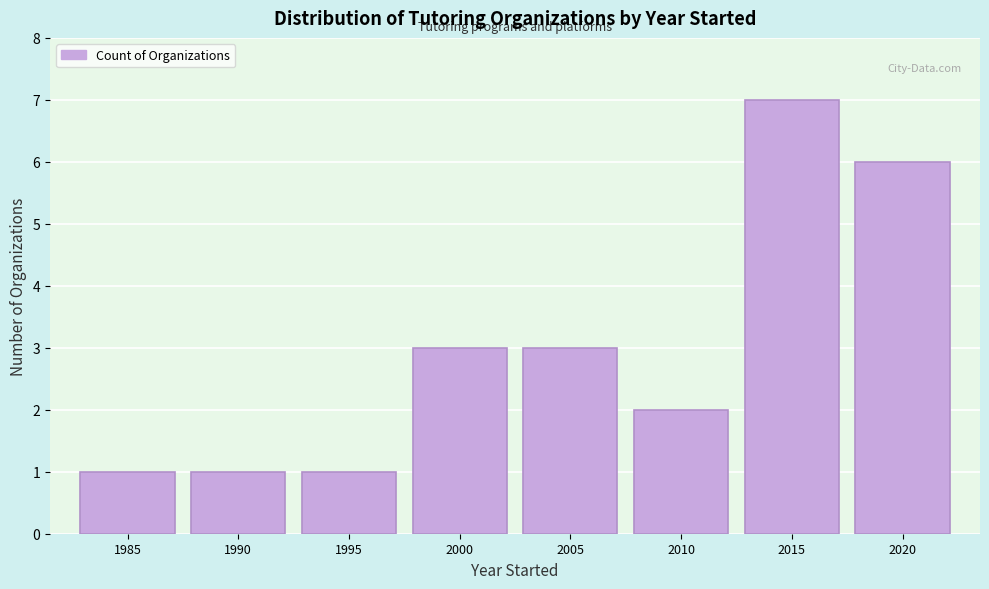

Reading left to right, transcribe all the data shown in this chart.

1985=1	1990=1	1995=1	2000=3	2005=3	2010=2	2015=7	2020=6